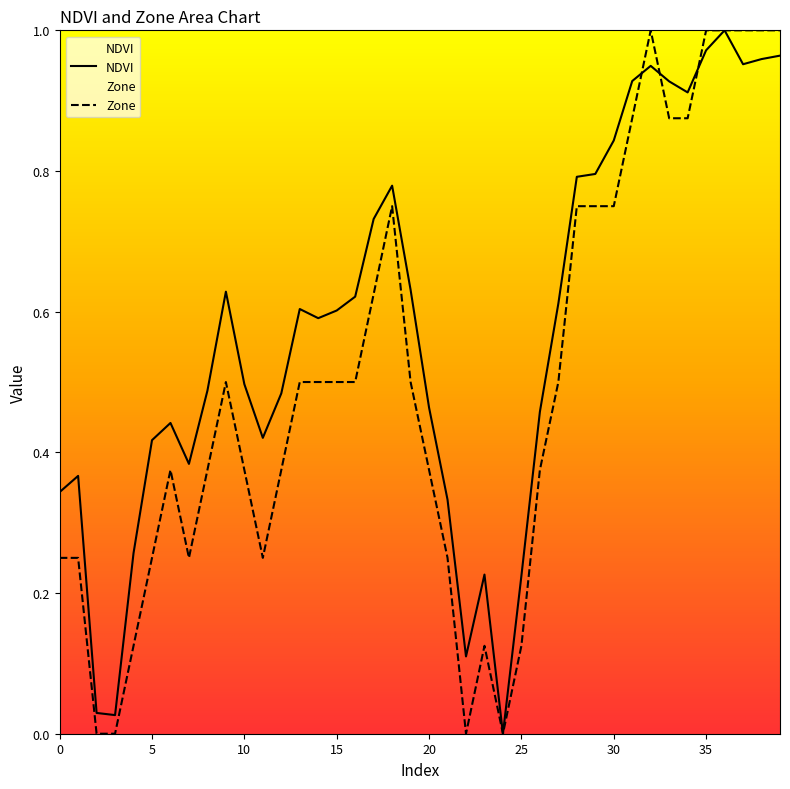

True or false: Zone has a value of 0.5 at 9.

True